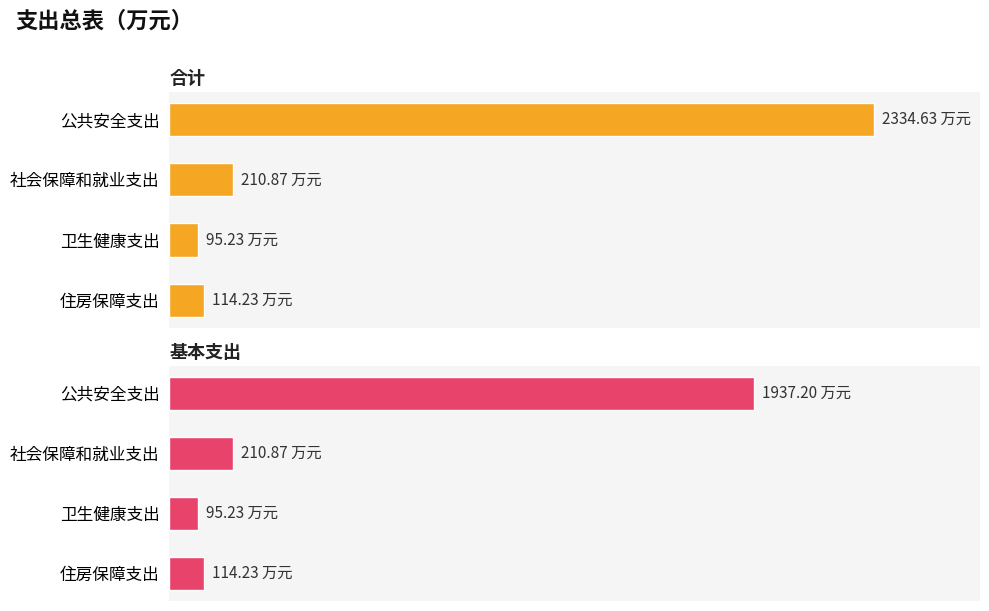

List the series in order of their peak value, lowest first.

基本支出, 合计